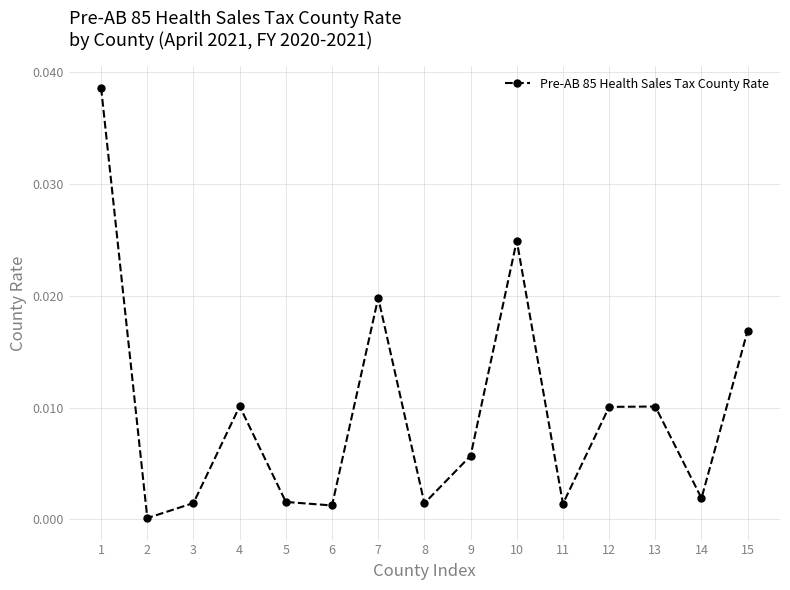

Is it true that the value at 4 is 0.0?

True